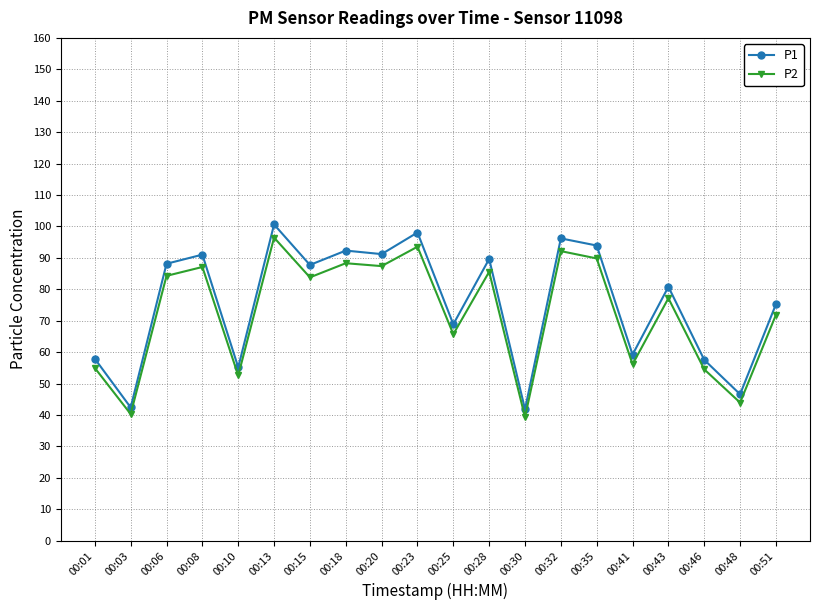

True or false: P1 has a value of 15.0 at 00:10.

False